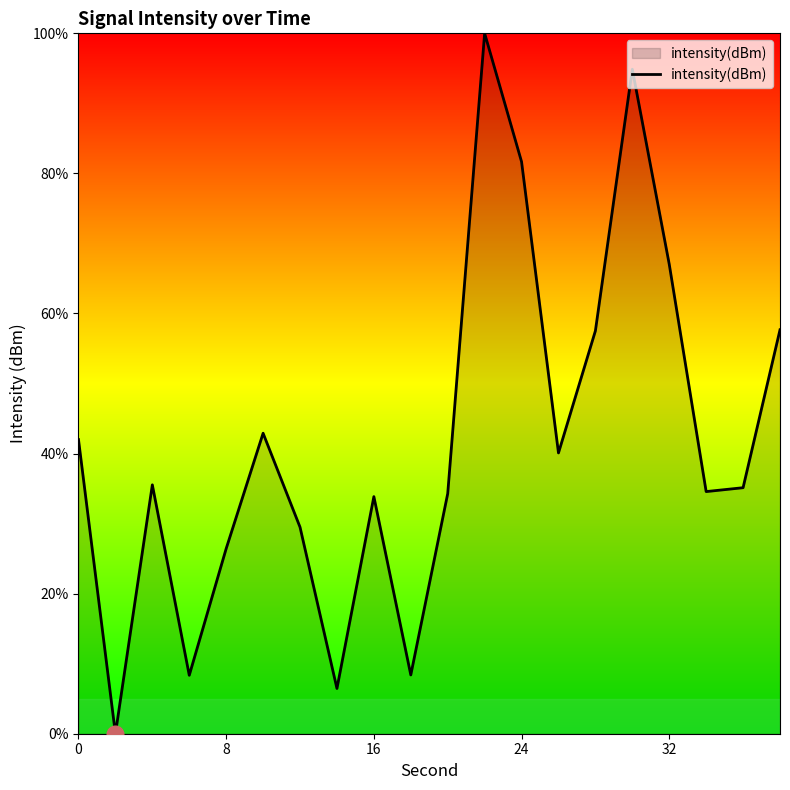

What is the maximum value shown in the chart?

100.0